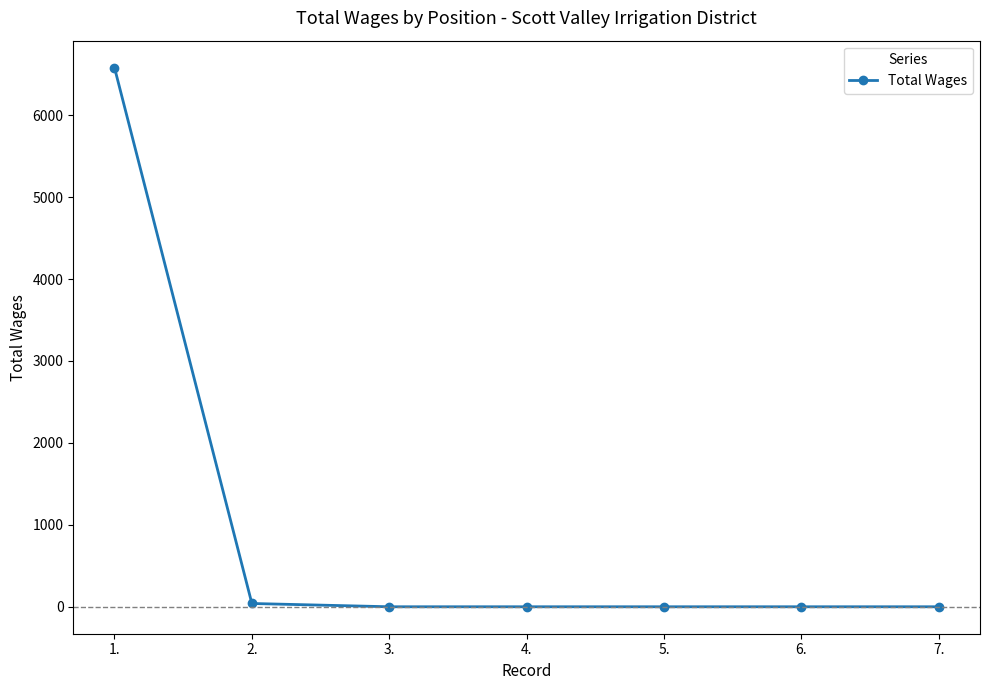

Is it true that the value at 3. is 0?

True